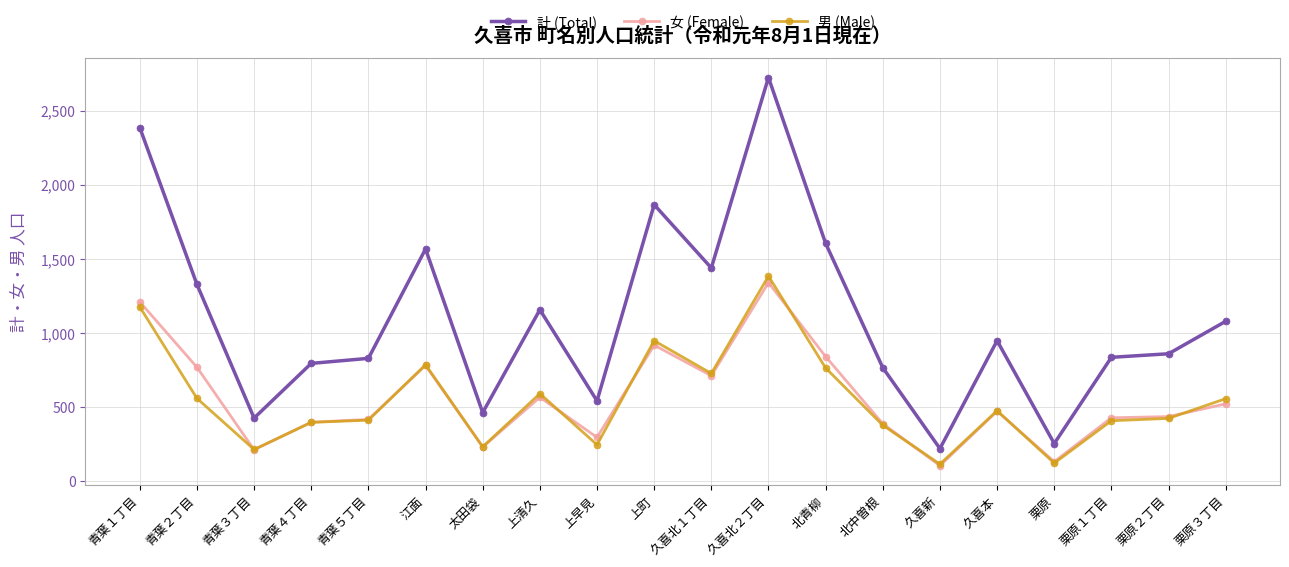

Where does the 女 (Female) series first go above 472?

青葉１丁目